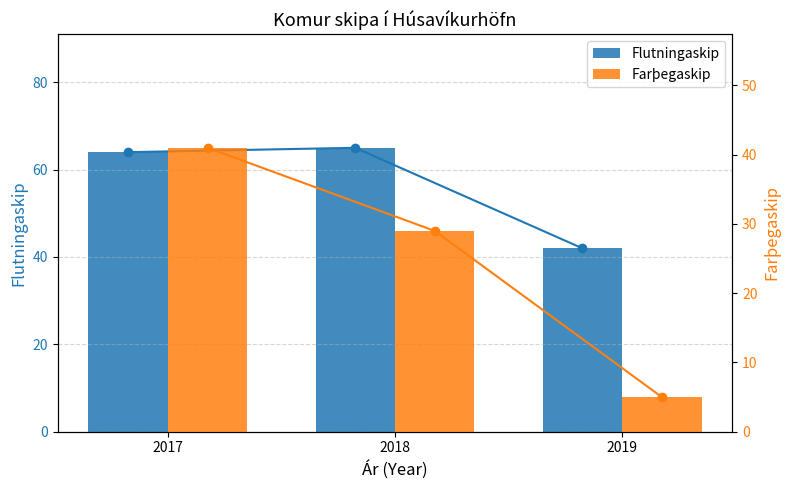

Rank the series by their maximum value, from highest to lowest.

Flutningaskip, Farþegaskip